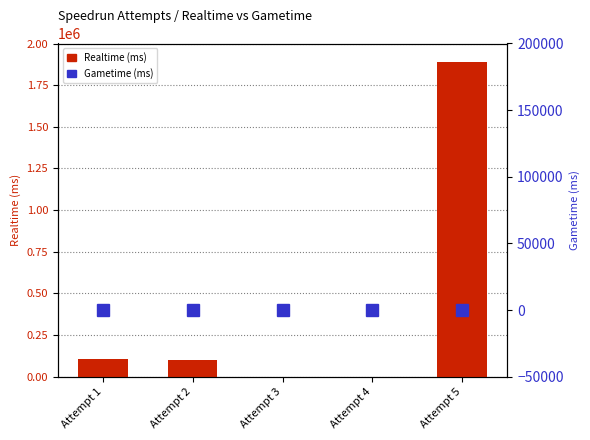

How many positive values does the Realtime (ms) series have?

3